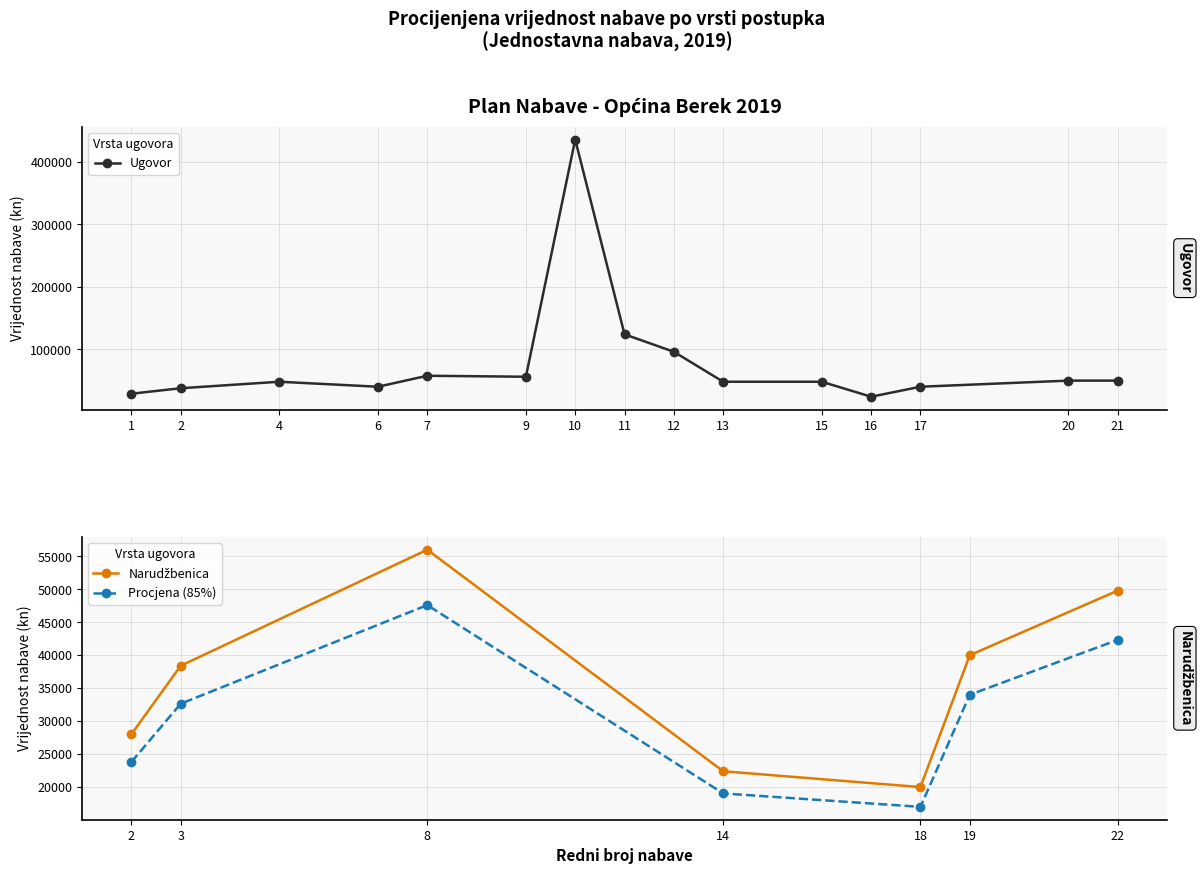

How many interior local valleys (lower than both neighbors) does the data have?

1